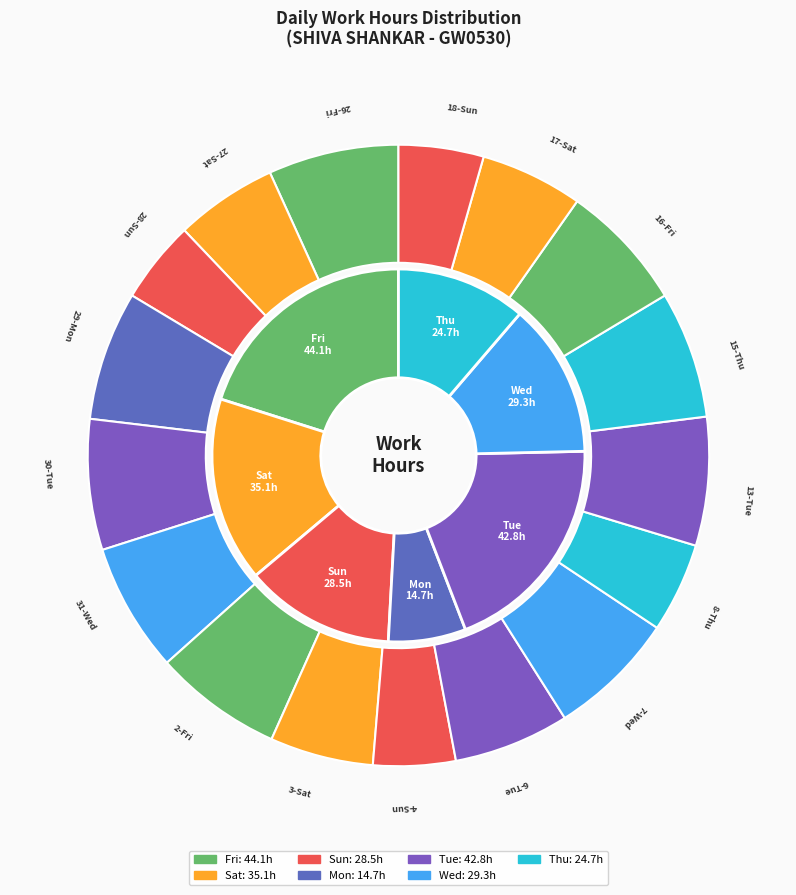

To the nearest percent, what is the difference between the 8-Thu and 31-Wed slice percentages?

2%